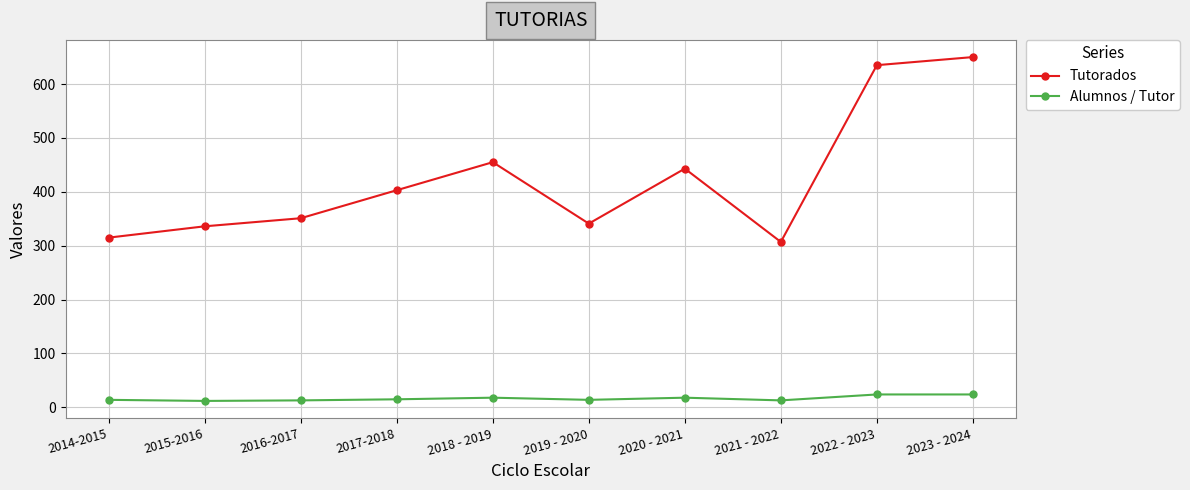

What position from the left is 2021 - 2022?

8